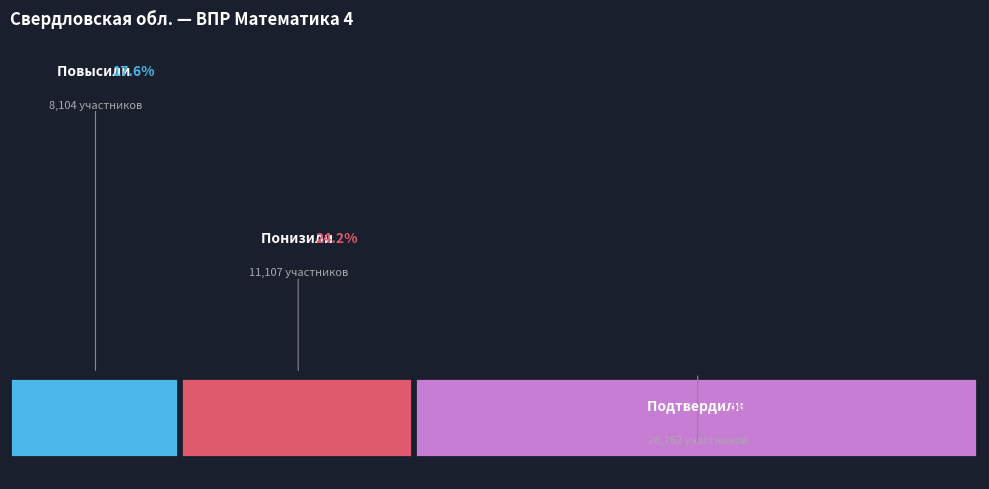

Is it true that Подтвердили is 58% of the pie?

True